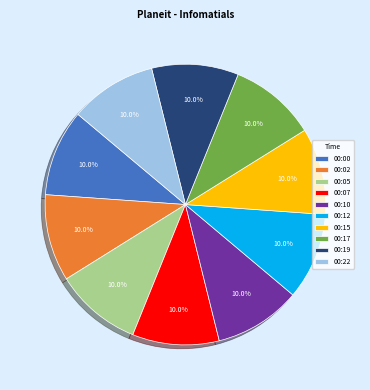

Approximately how many times larger is the value at 00:02 compared to 00:15?

1.0